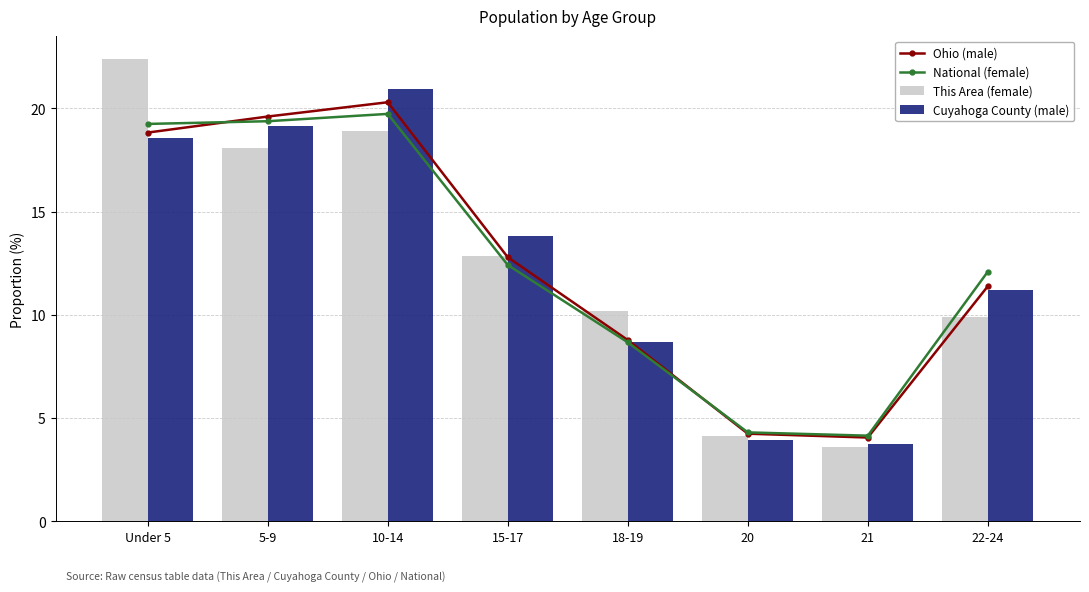

Where is Ohio (male) nearest to the value 12?

22-24